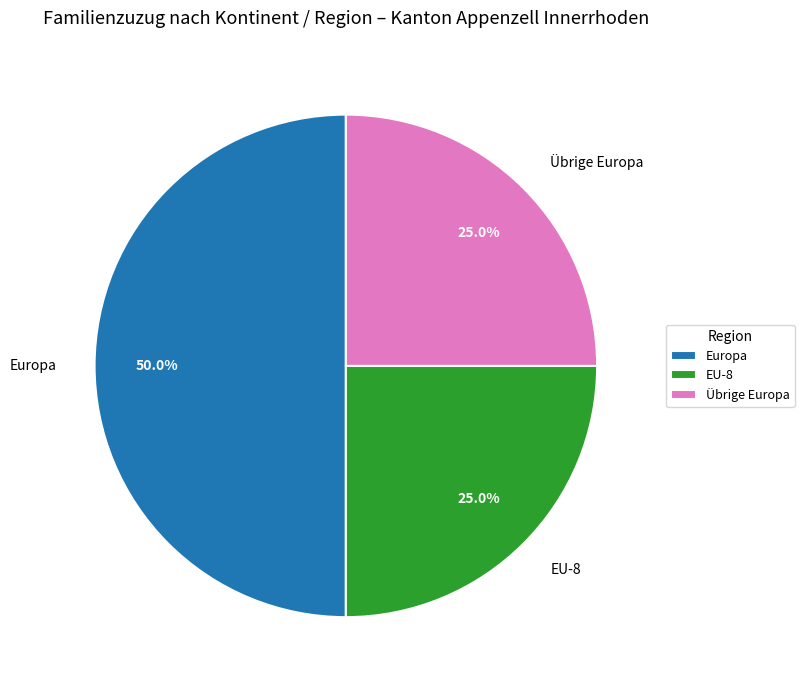

Which has a higher value, EU-8 or Europa?

Europa